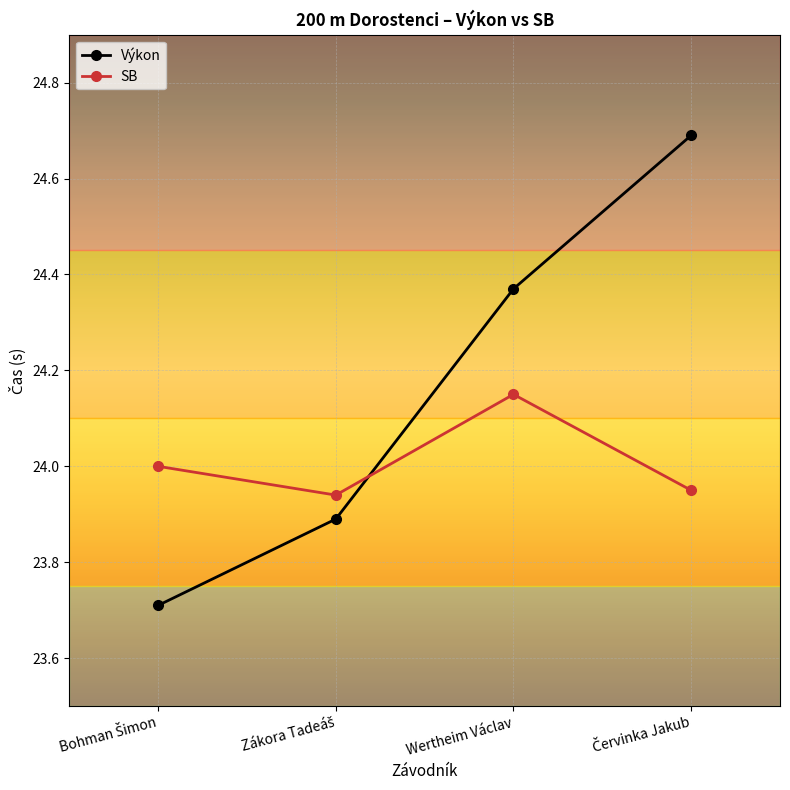

At which label does Výkon first exceed 24?

Wertheim Václav